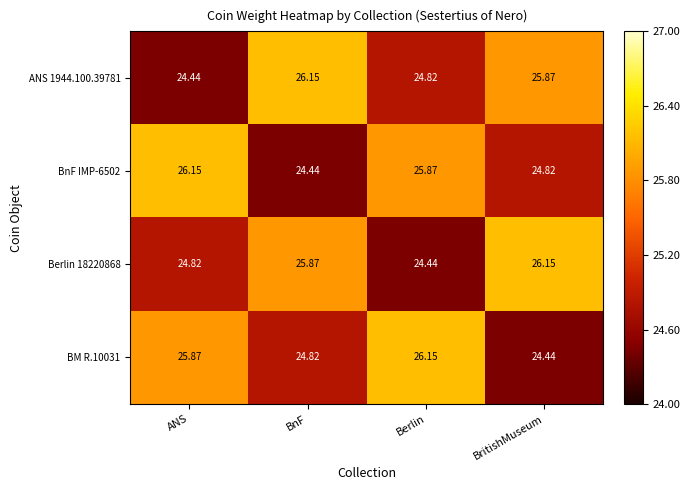

What is the total value across all series at Berlin?

101.3